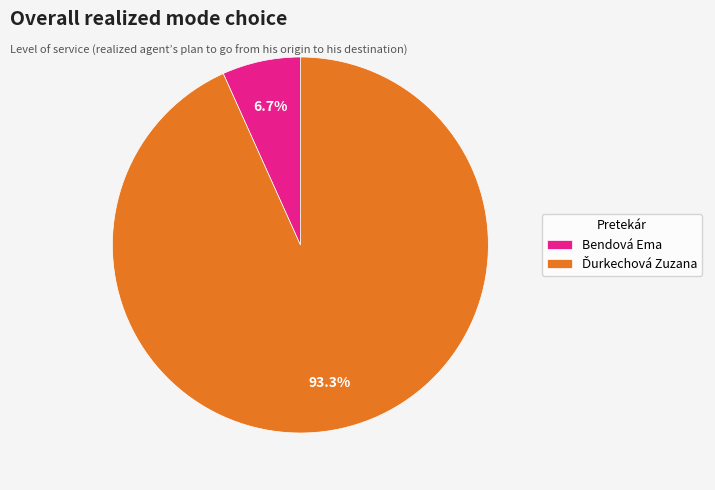

To the nearest percent, what portion does Bendová Ema represent?

7%